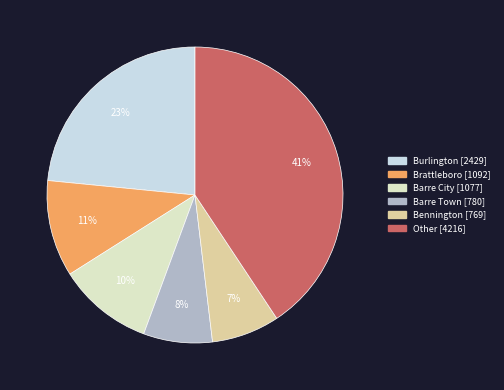

The Bennington slice represents 20% of the pie. True or false?

False